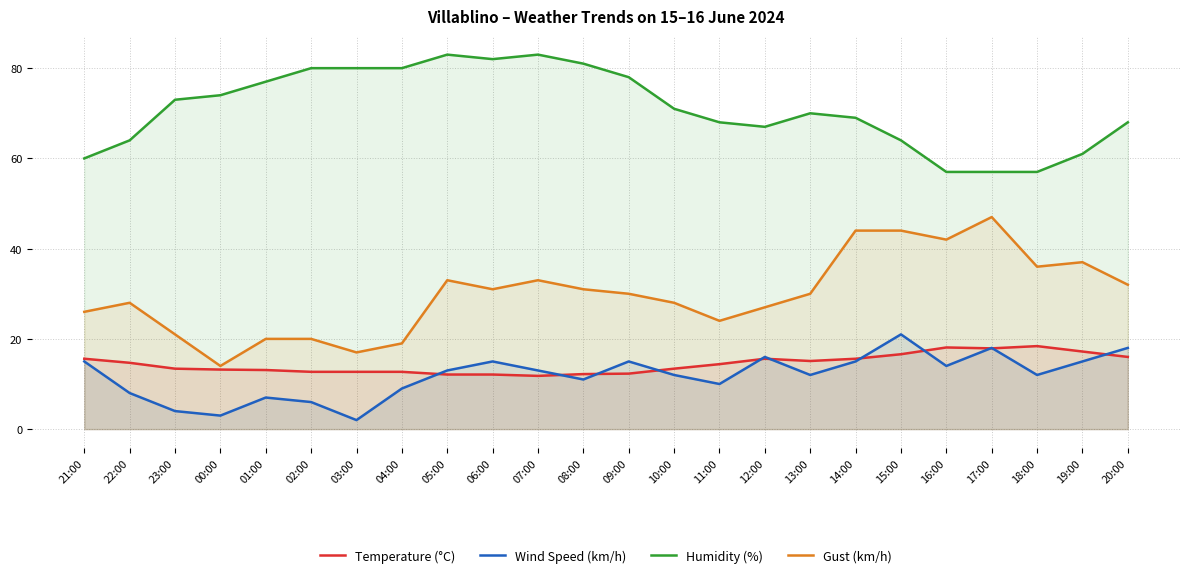

Reading left to right, transcribe all the data shown in this chart.

Temperature (°C): 21:00=15.6	22:00=14.7	23:00=13.4	00:00=13.2	01:00=13.1	02:00=12.7	03:00=12.7	04:00=12.7	05:00=12.1	06:00=12.1	07:00=11.8	08:00=12.2	09:00=12.3	10:00=13.4	11:00=14.4	12:00=15.6	13:00=15.1	14:00=15.6	15:00=16.6	16:00=18.1	17:00=17.9	18:00=18.4	19:00=17.2	20:00=16.0
Wind Speed (km/h): 21:00=15.0	22:00=8.0	23:00=4.0	00:00=3.0	01:00=7.0	02:00=6.0	03:00=2.0	04:00=9.0	05:00=13.0	06:00=15.0	07:00=13.0	08:00=11.0	09:00=15.0	10:00=12.0	11:00=10.0	12:00=16.0	13:00=12.0	14:00=15.0	15:00=21.0	16:00=14.0	17:00=18.0	18:00=12.0	19:00=15.0	20:00=18.0
Humidity (%): 21:00=60.0	22:00=64.0	23:00=73.0	00:00=74.0	01:00=77.0	02:00=80.0	03:00=80.0	04:00=80.0	05:00=83.0	06:00=82.0	07:00=83.0	08:00=81.0	09:00=78.0	10:00=71.0	11:00=68.0	12:00=67.0	13:00=70.0	14:00=69.0	15:00=64.0	16:00=57.0	17:00=57.0	18:00=57.0	19:00=61.0	20:00=68.0
Gust (km/h): 21:00=26.0	22:00=28.0	23:00=21.0	00:00=14.0	01:00=20.0	02:00=20.0	03:00=17.0	04:00=19.0	05:00=33.0	06:00=31.0	07:00=33.0	08:00=31.0	09:00=30.0	10:00=28.0	11:00=24.0	12:00=27.0	13:00=30.0	14:00=44.0	15:00=44.0	16:00=42.0	17:00=47.0	18:00=36.0	19:00=37.0	20:00=32.0